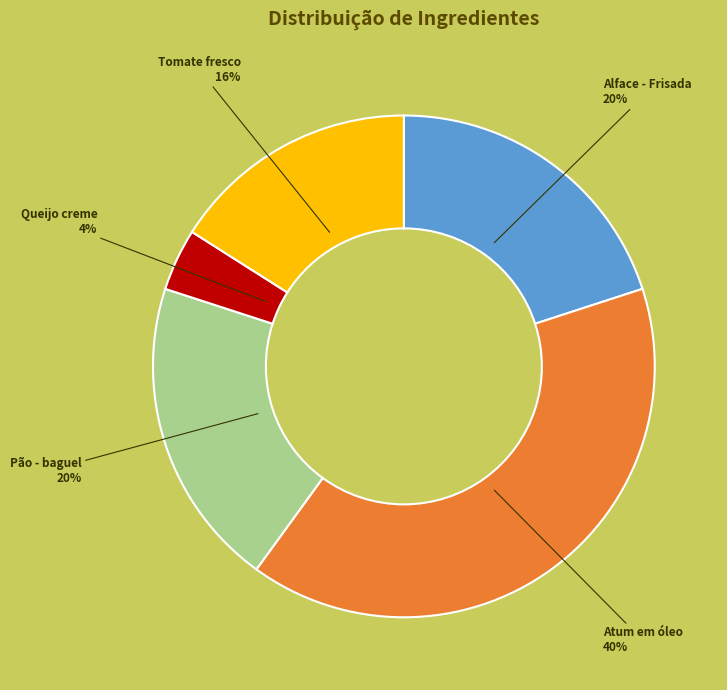

Which slice is the smallest?

Queijo creme